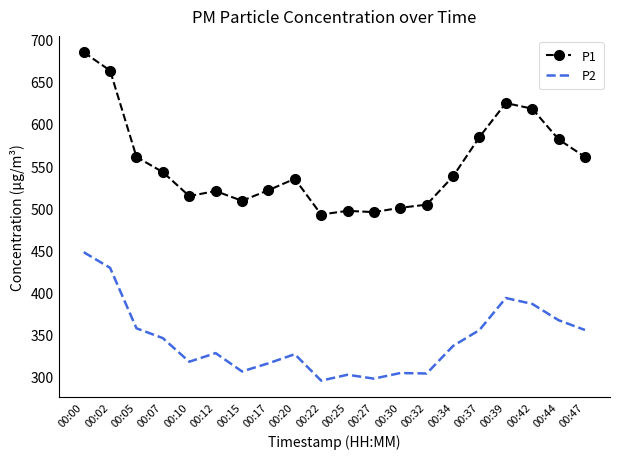

What is the minimum value shown in the chart?

295.3